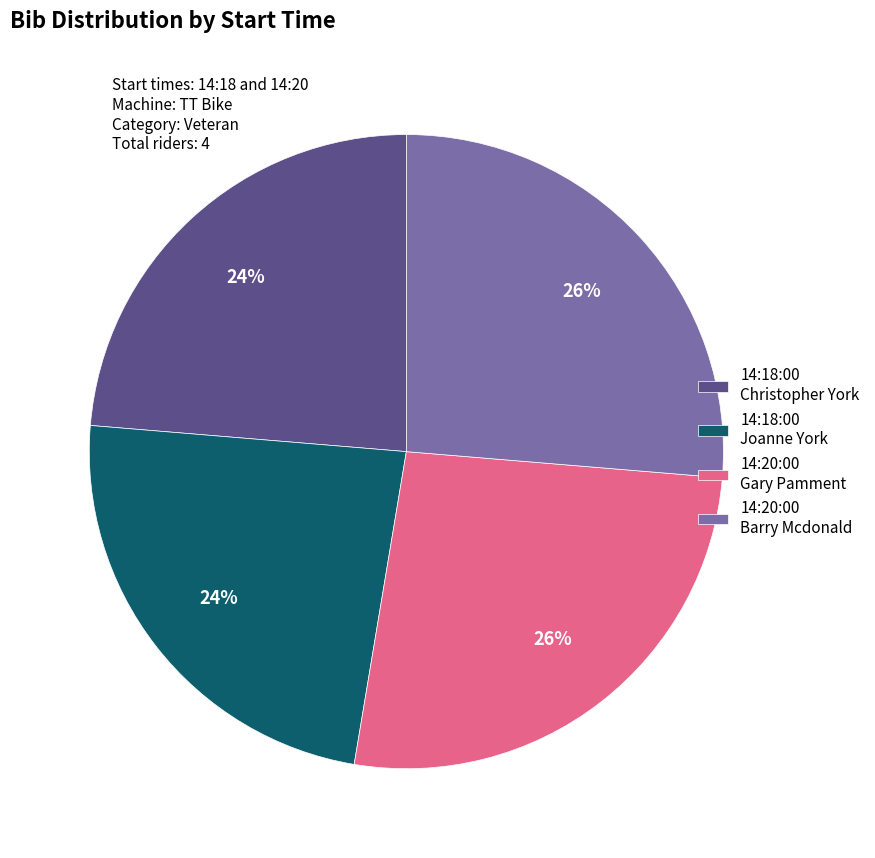

Do 14:20:00 Gary Pamment and 14:20:00 Barry Mcdonald together represent more than half of the pie?

Yes